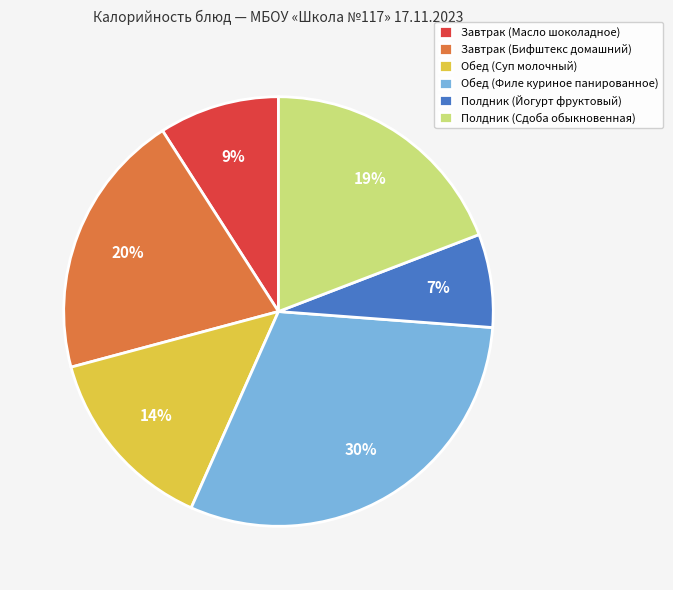

Do Завтрак (Масло шоколадное) and Обед (Суп молочный) together represent more than half of the pie?

No